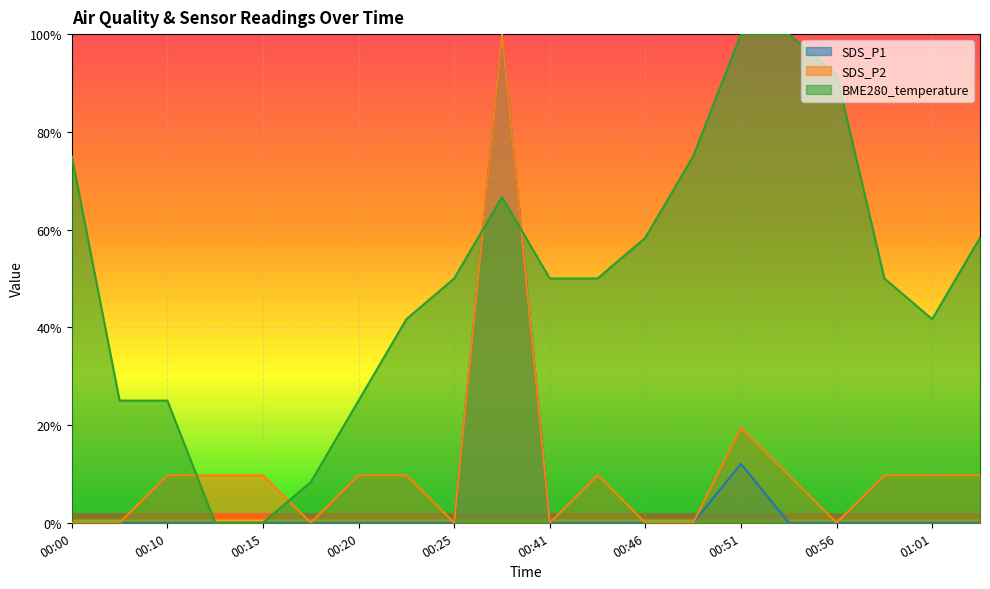

What is the label of the 16th point from the left?

00:54